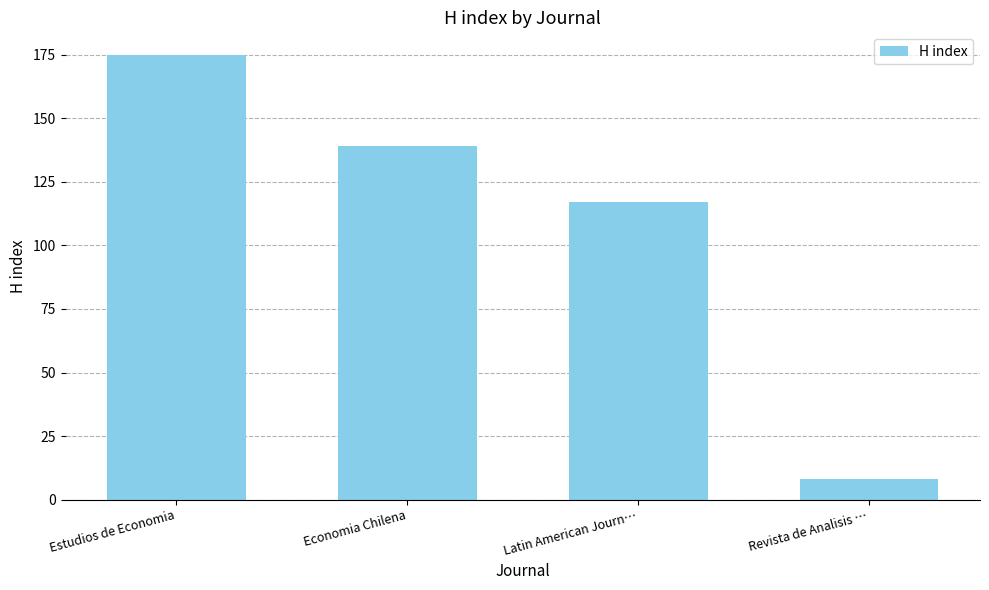

Reading left to right, list all the values displayed in this chart.

Estudios de Economia=175	Economia Chilena=139	Latin American Journ…=117	Revista de Analisis …=8